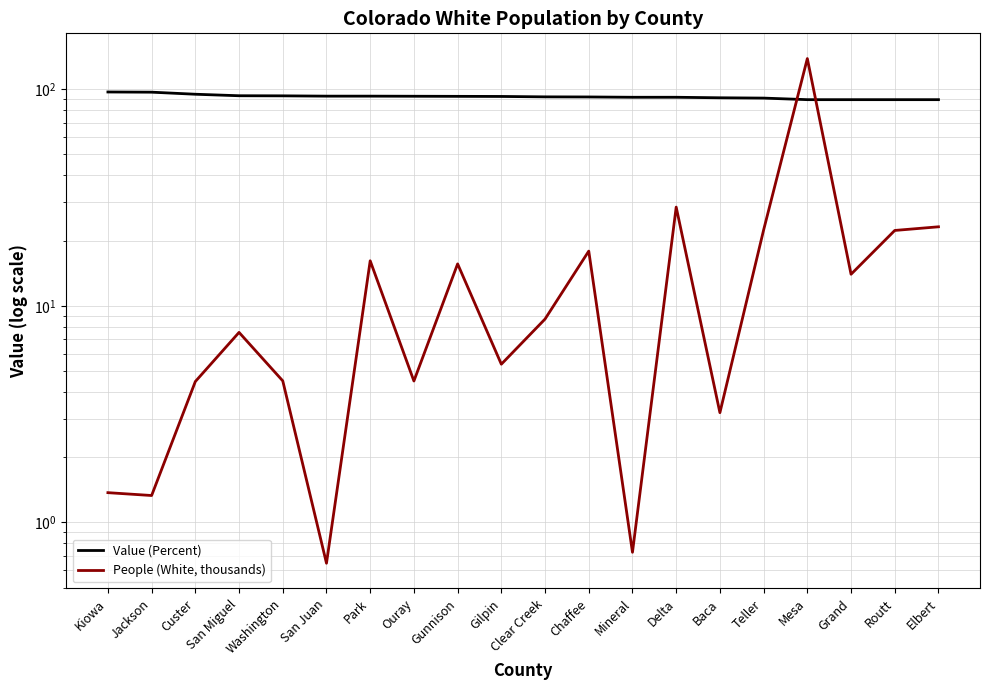

True or false: Value (Percent) and People (White, thousands) cross at least once.

True